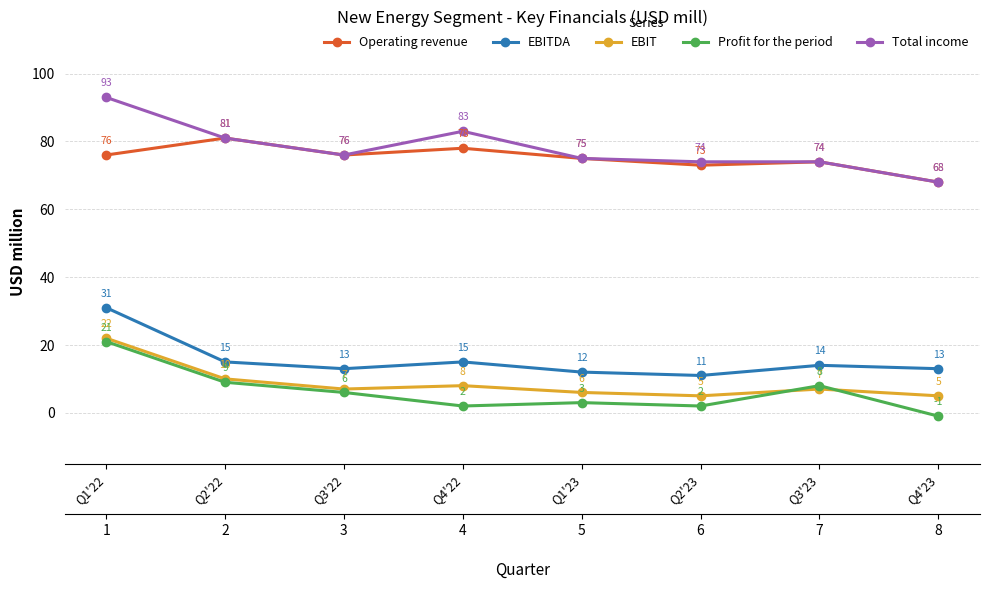

Count the number of data series in this chart.

5